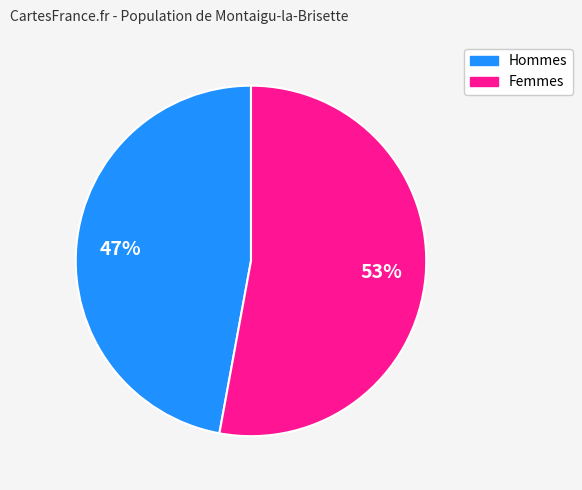

Does any single category account for the majority?

Yes